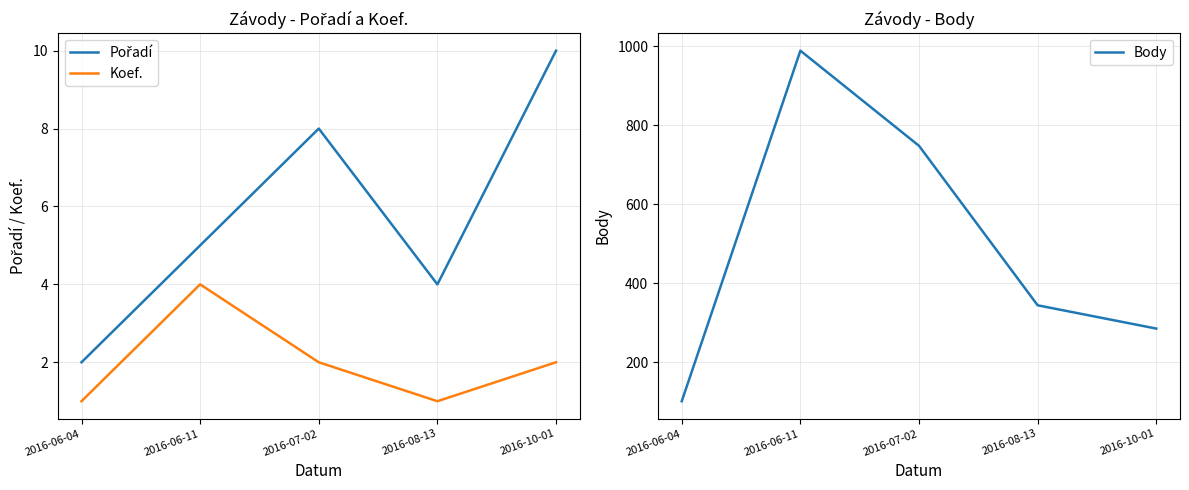

Read the Pořadí value at 2016-10-01.

10